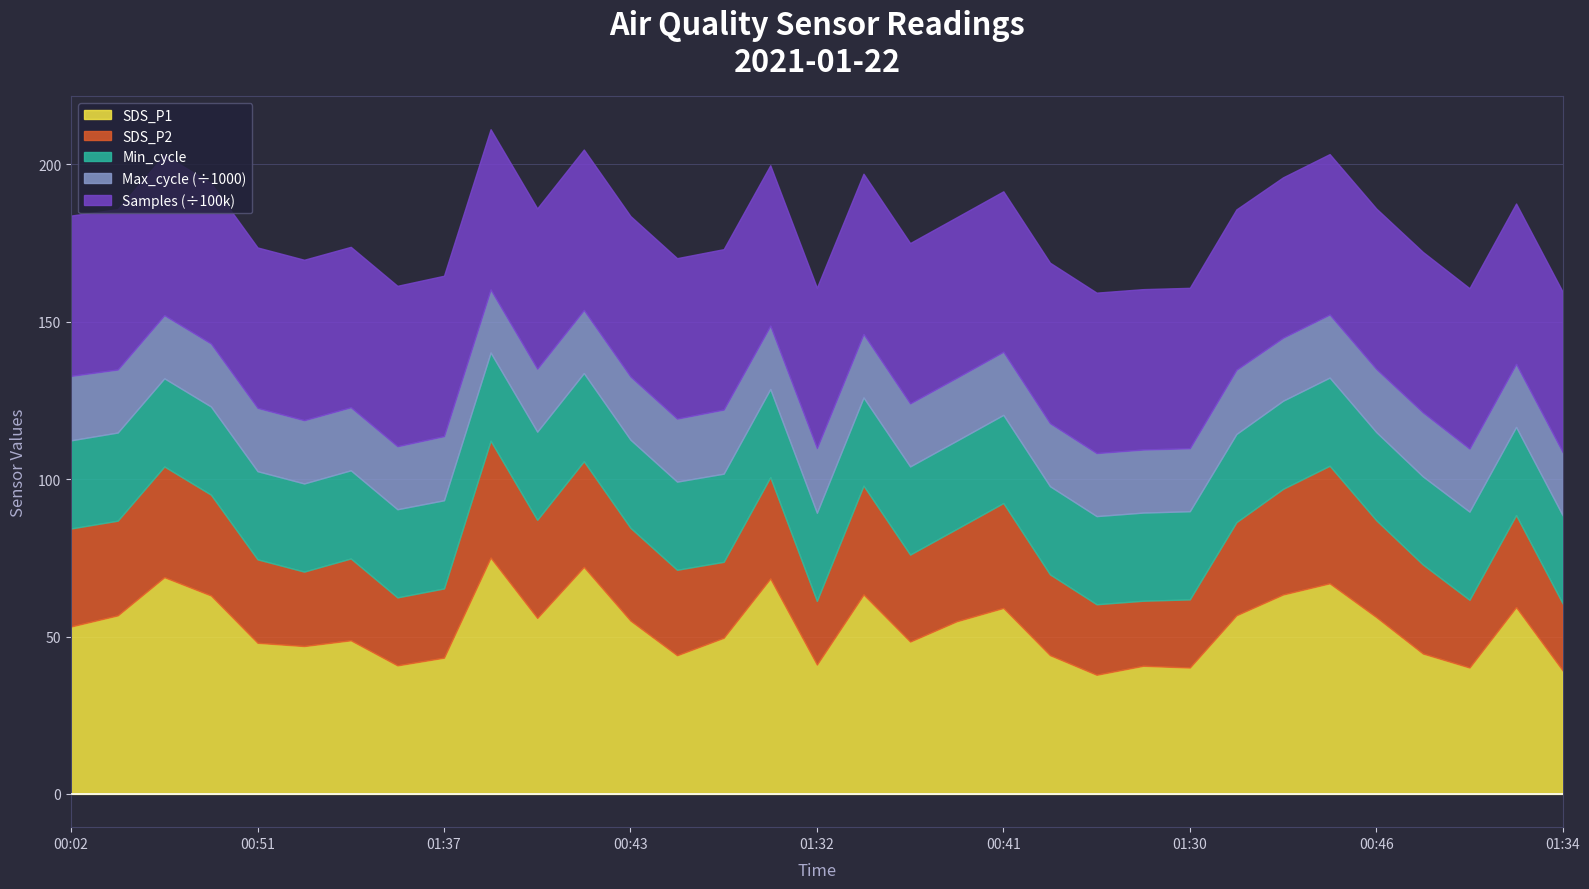

What is the maximum value for Max_cycle?

20541.0